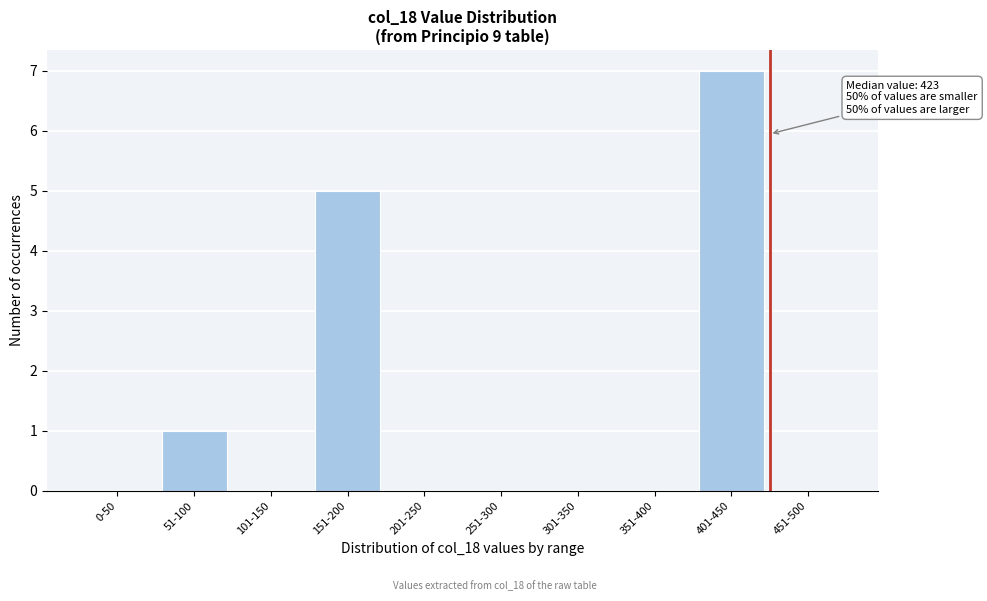

Reading left to right, transcribe all the data shown in this chart.

0-50=0	51-100=1	101-150=0	151-200=5	201-250=0	251-300=0	301-350=0	351-400=0	401-450=7	451-500=0